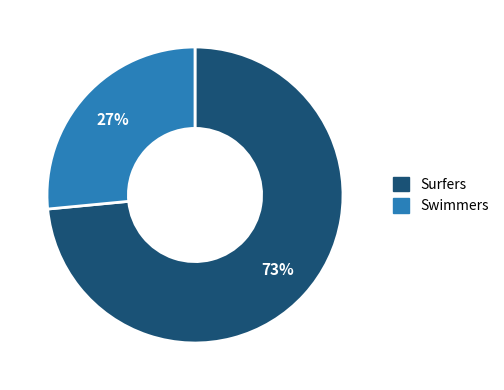

True or false: Surfers accounts for 73% of the total.

True